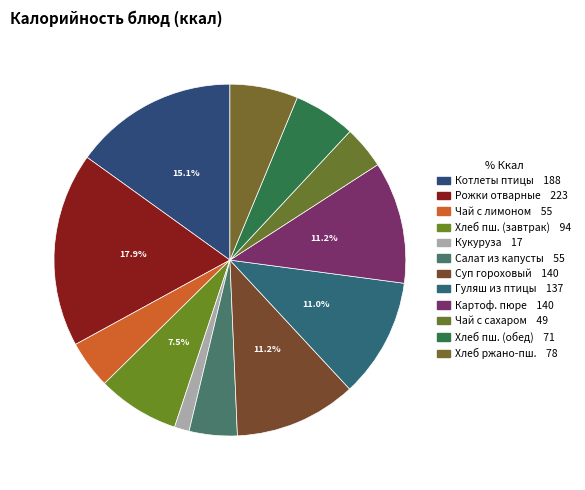

Is there a majority slice in this chart?

No